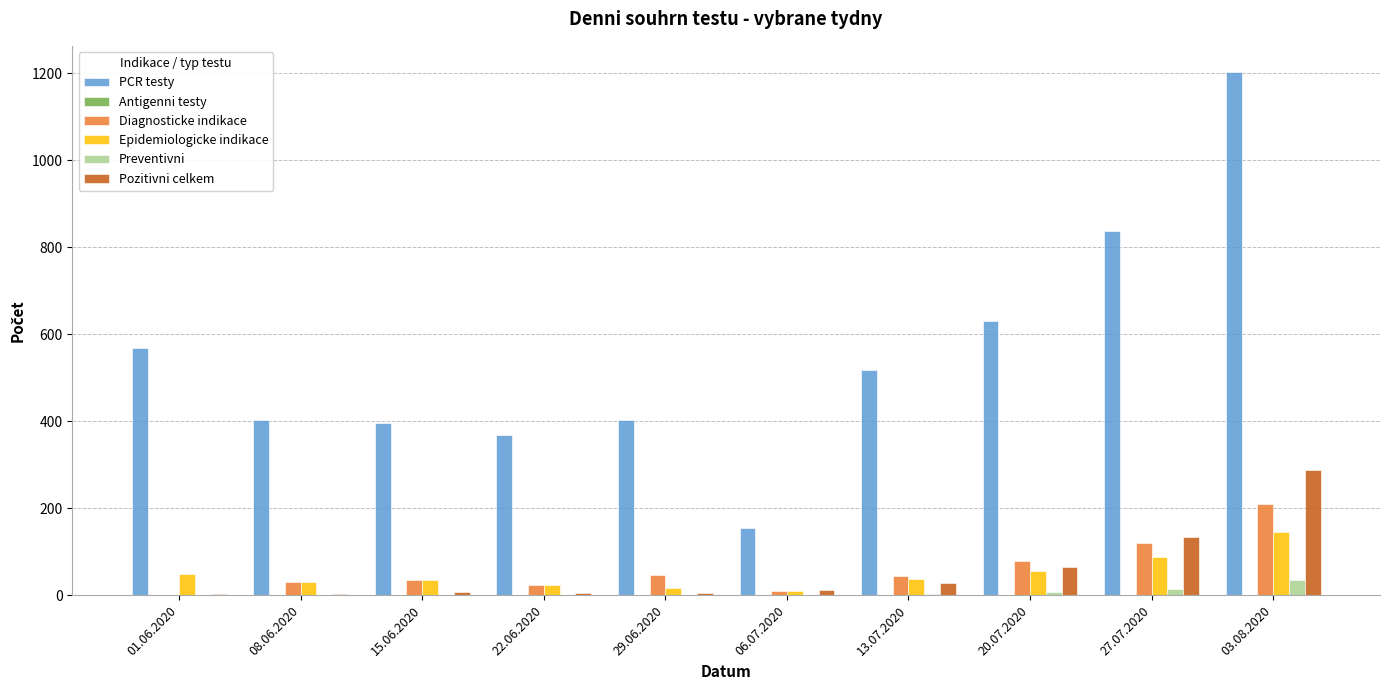

What is the approximate value of Epidemiologicke indikace at 15.06.2020, to the nearest 50?

50